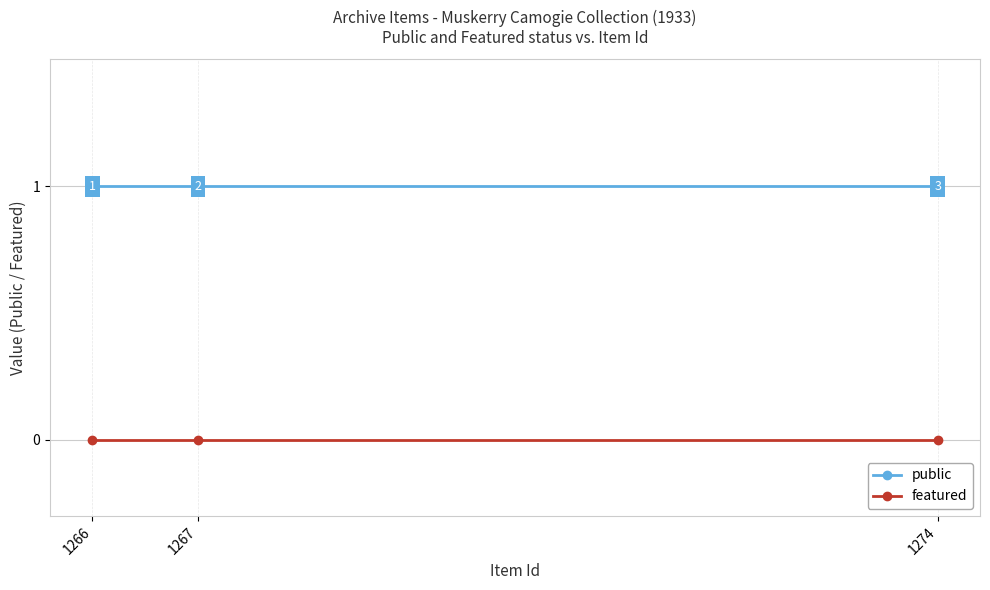

Reading left to right, what are all the values shown in this chart?

public: 1266=1	1267=1	1274=1
featured: 1266=0	1267=0	1274=0